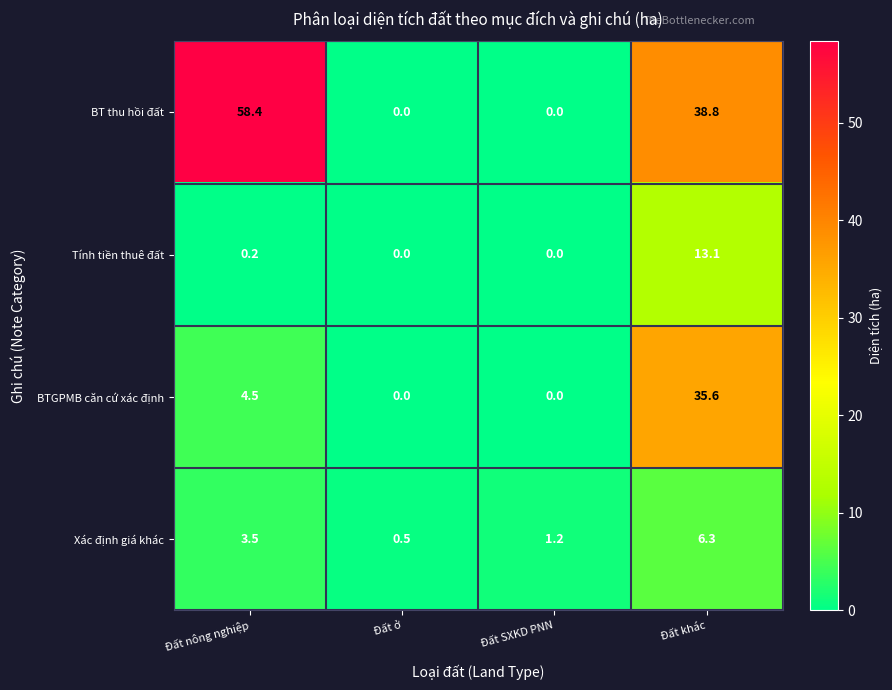

True or false: BT thu hồi đất has a value of 58.4 at Đất nông nghiệp.

True